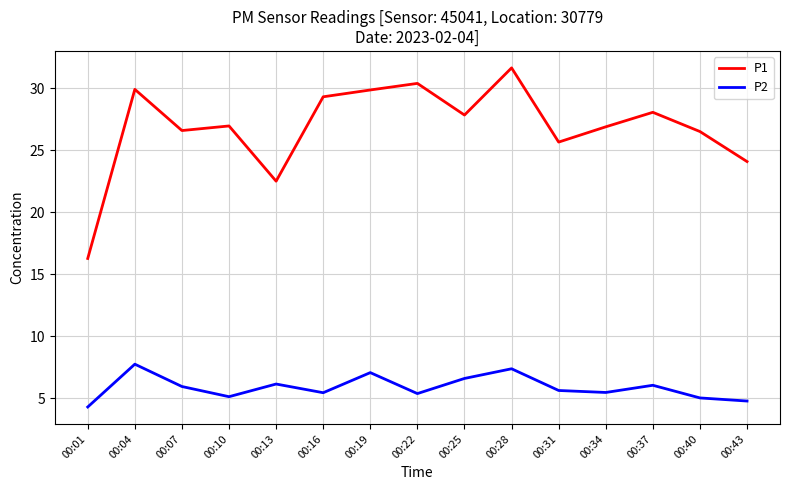

True or false: P1 and P2 intersect in this chart.

False